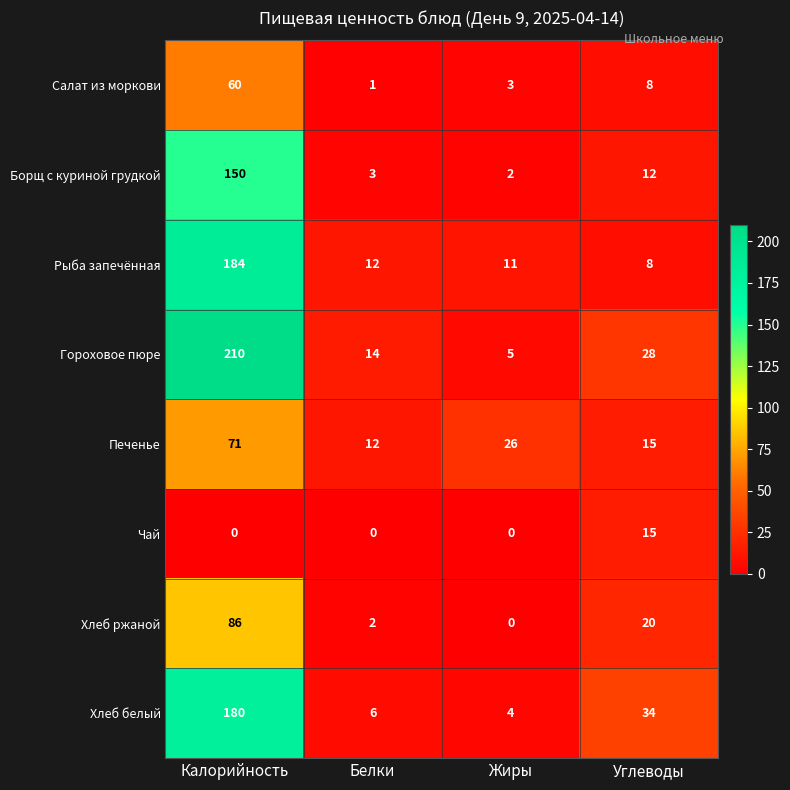

At which label is Хлеб ржаной closest to 43?

Углеводы